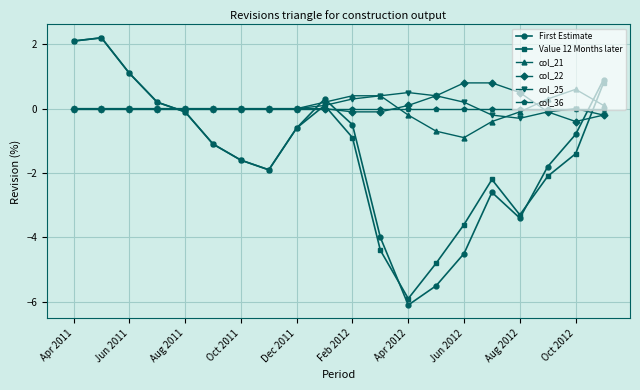

Which series ends up on top after the final intersection of First Estimate and col_21?

First Estimate